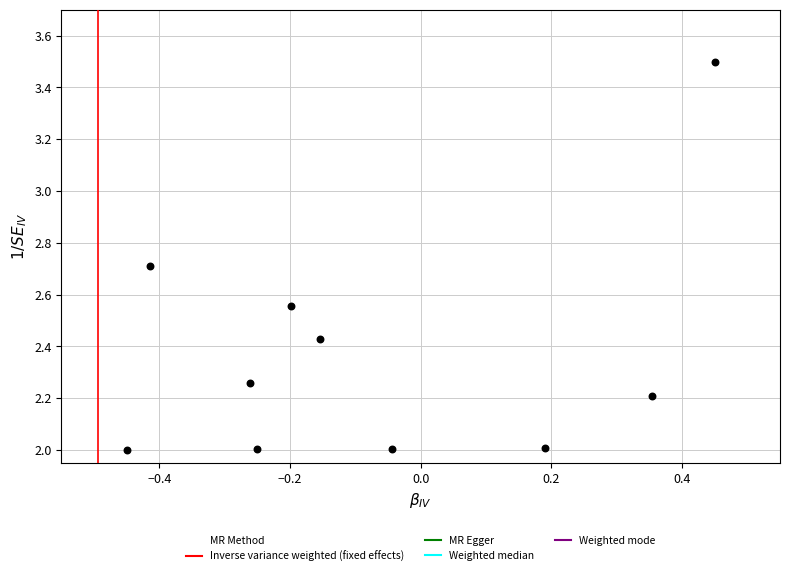

What is the range of Y values (max minus min)?

1.5